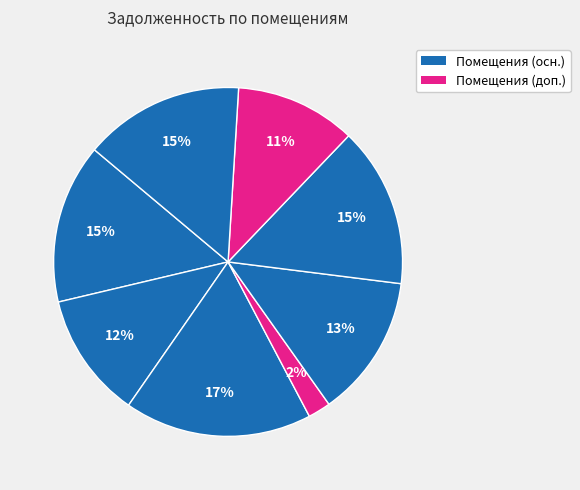

Count the number of slices in the pie.

8